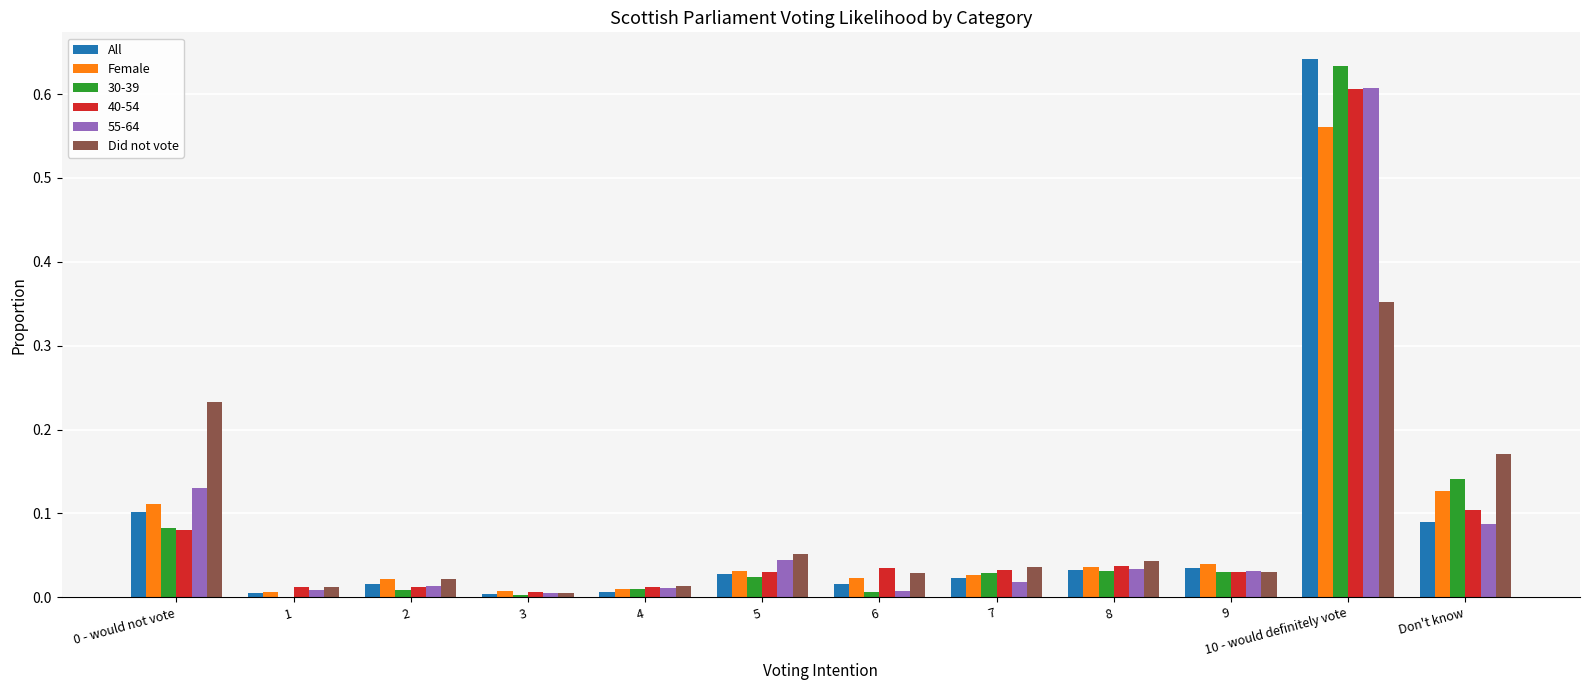

What is the sum of all Did not vote values?

1.0